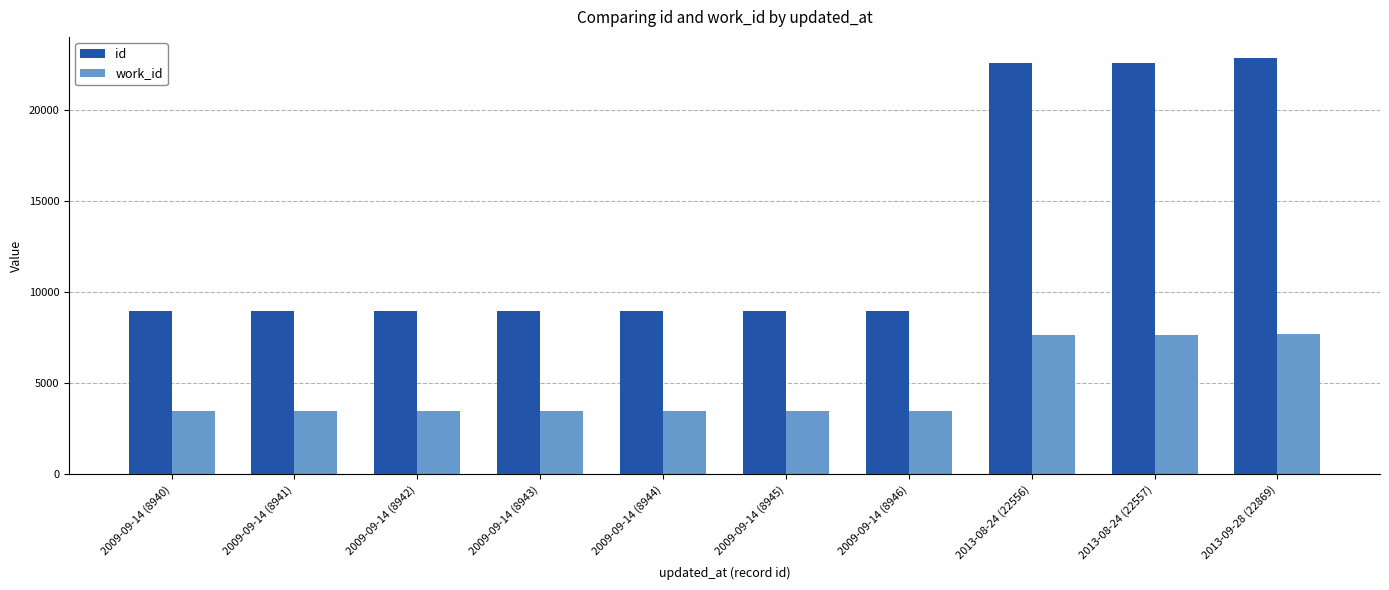

True or false: work_id has a value of 745 at 2009-09-14 (8946).

False